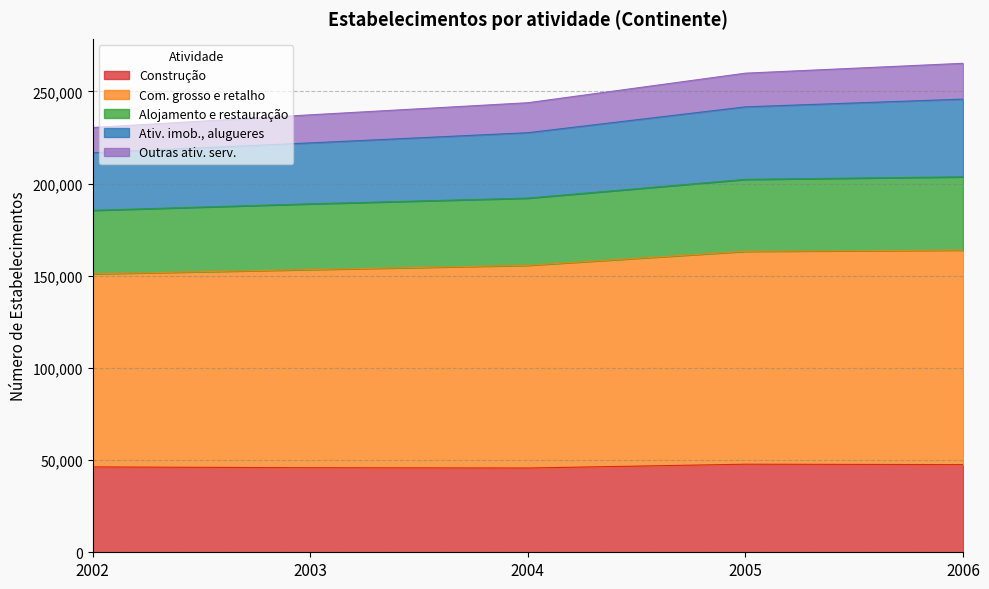

True or false: Alojamento e restauração has more than 2 points higher than both neighbors.

False